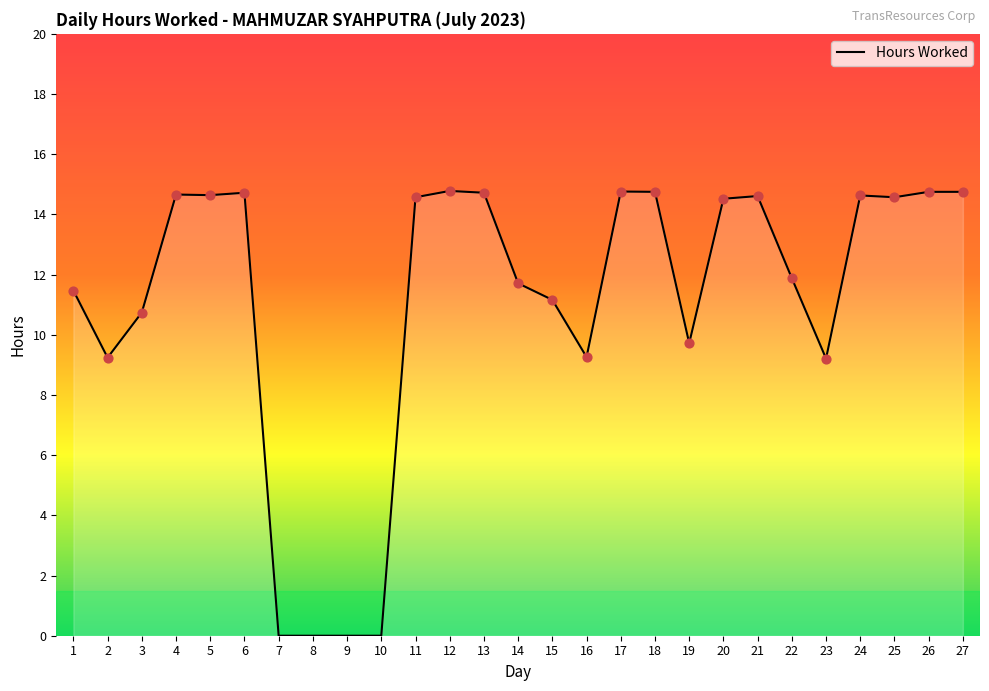

Which has a higher value, 15 or 7?

15